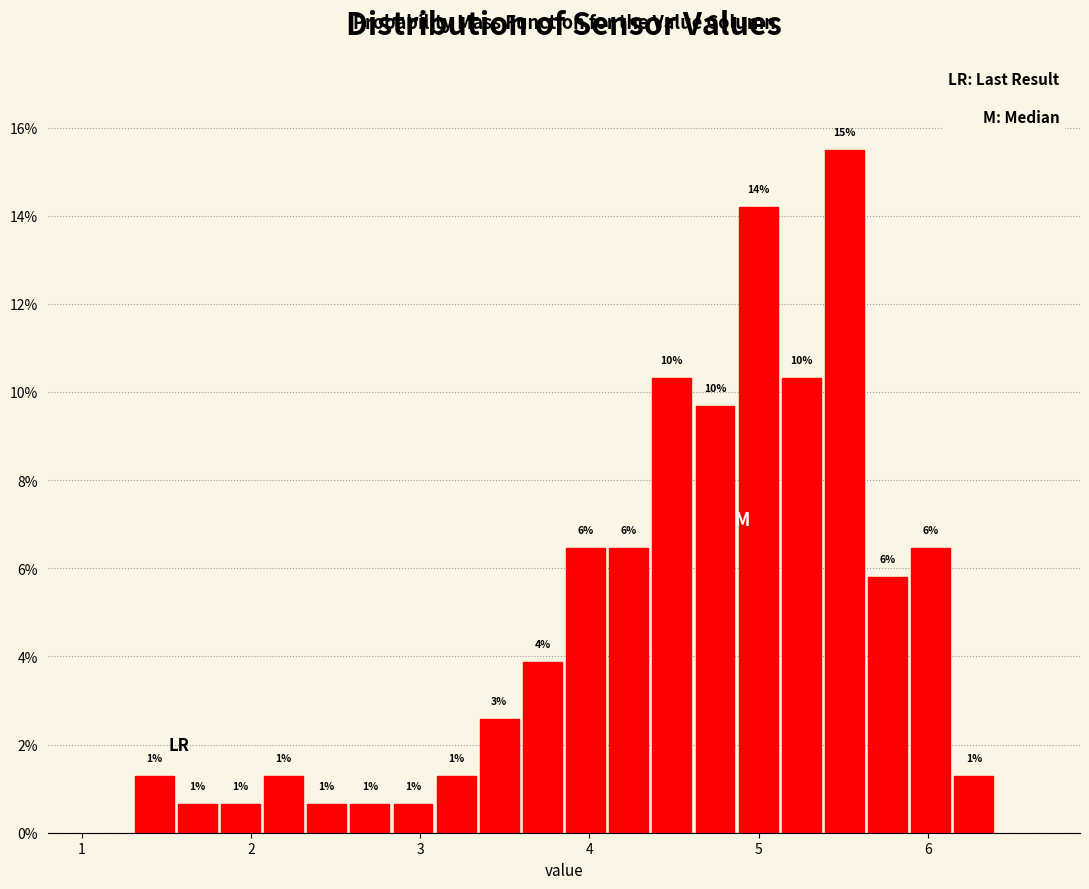

Read against the x-axis, roughly where is the centre of the tallest bar?

5.5